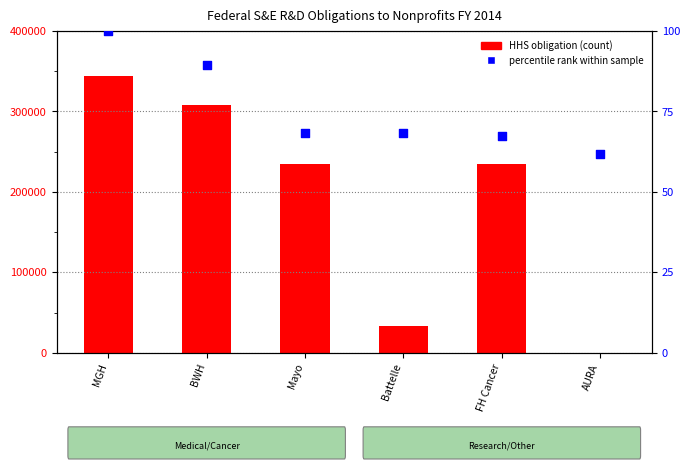

Which series has the widest spread of Y values?

HHS obligation